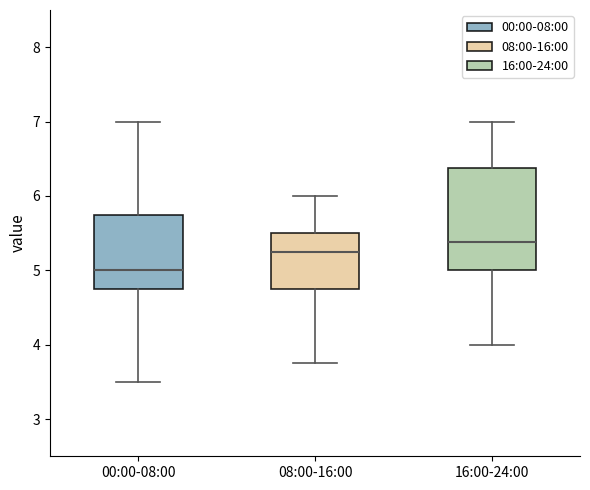

Which box has the highest median line?

16:00-24:00